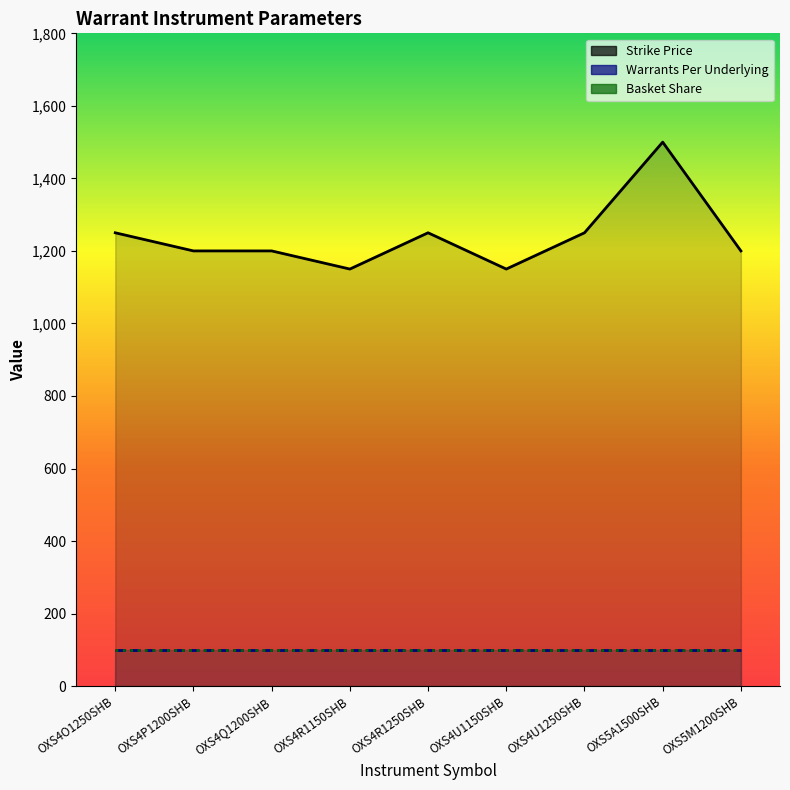

Does the chart display data point markers on the line(s)?

No